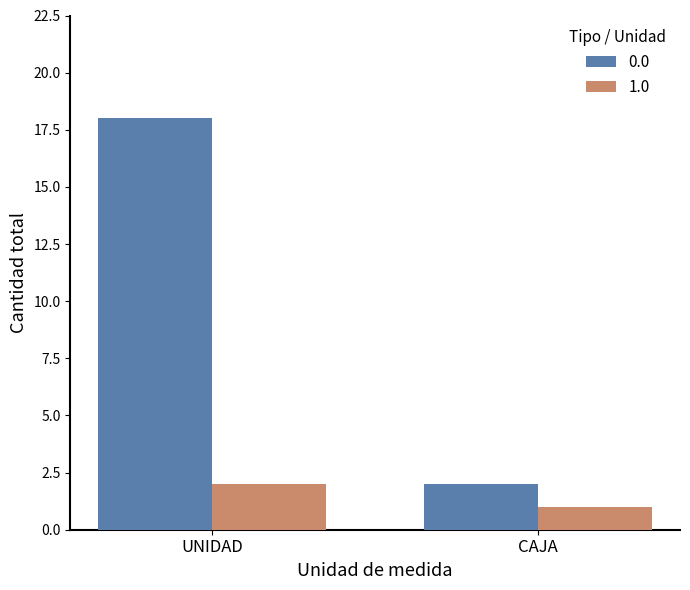

What is the spread (max minus min) of values at UNIDAD?

16